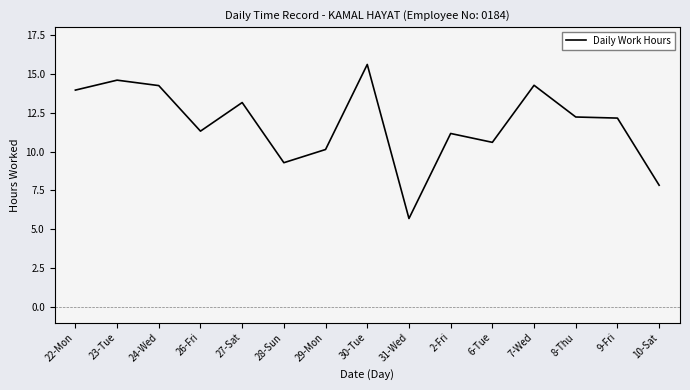

The value at 26-Fri is 11.3. True or false?

True